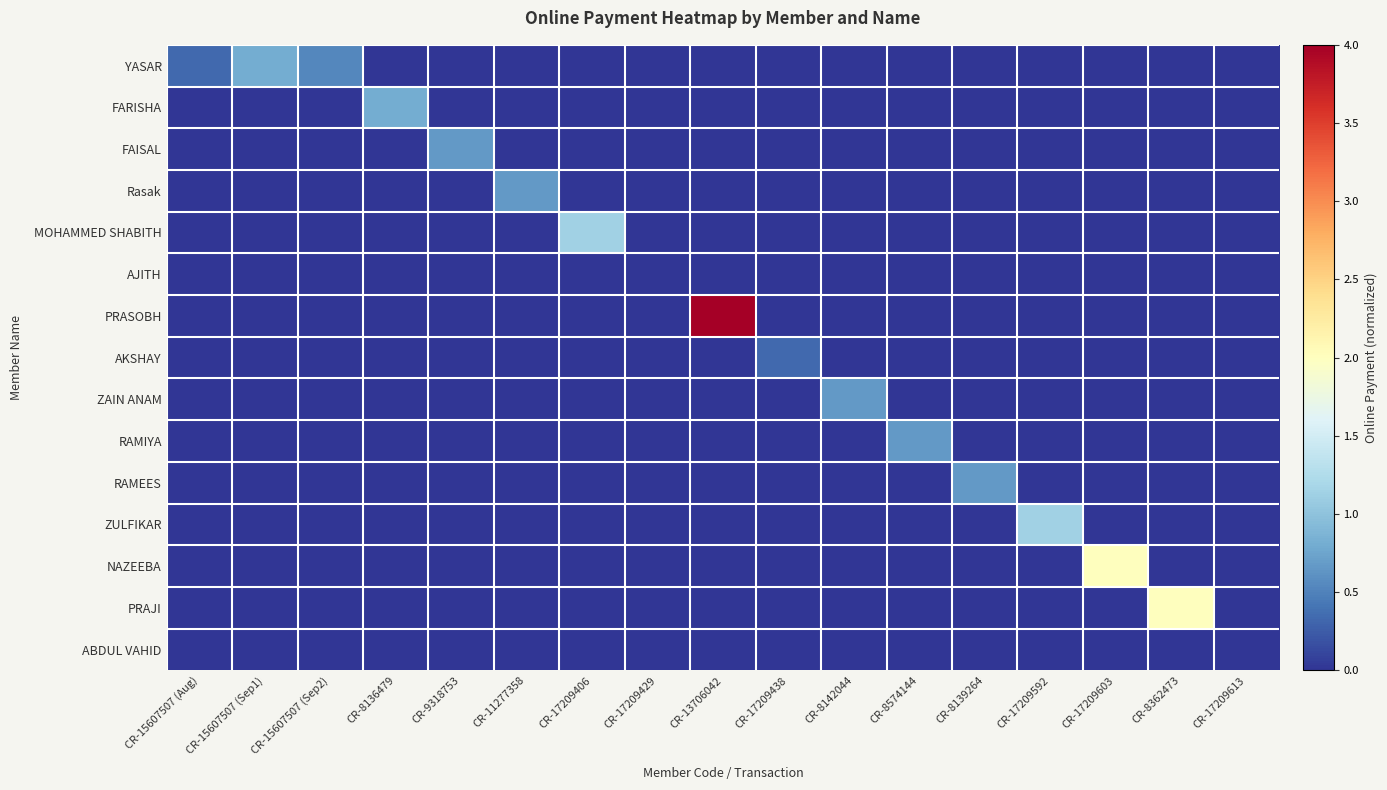

At how many categories does at least one series exceed 1?

5